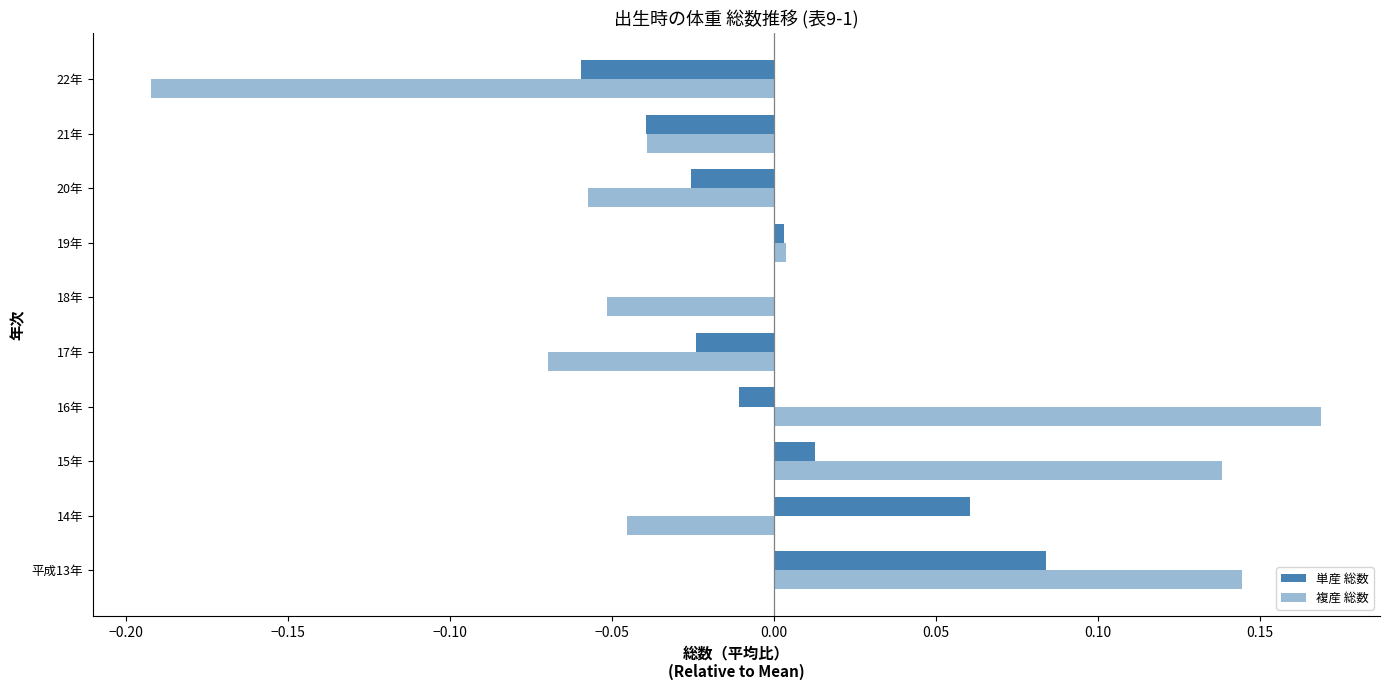

What is the smallest value displayed?

-0.2